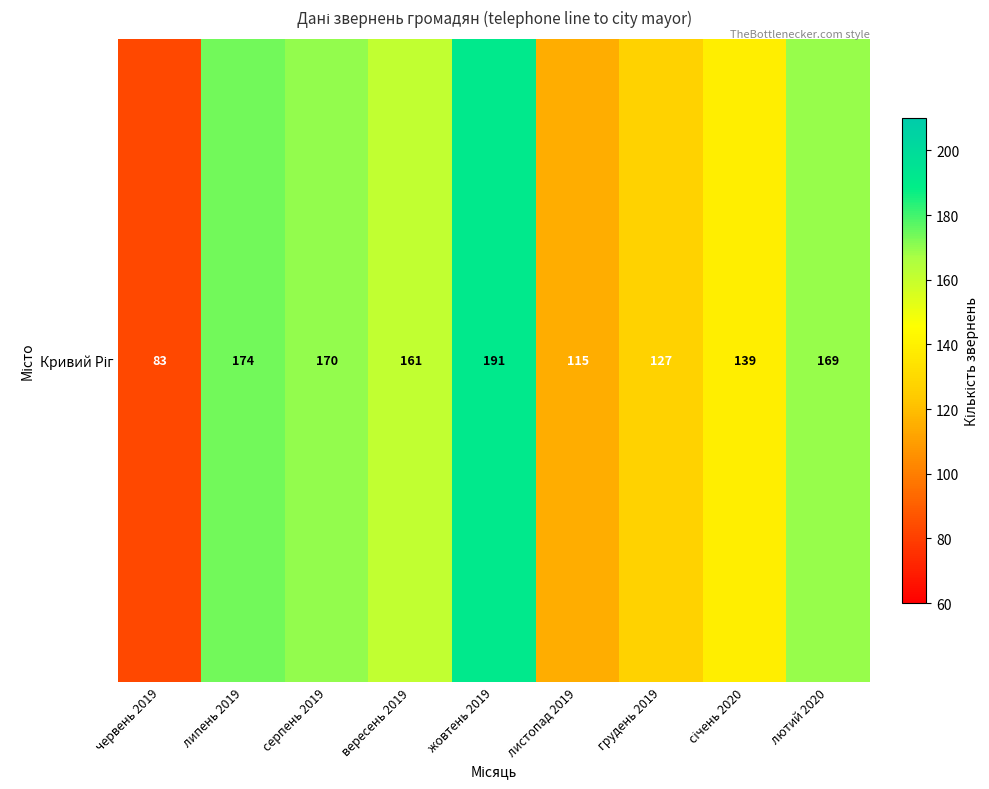

Between липень 2019 and грудень 2019, which is larger?

липень 2019